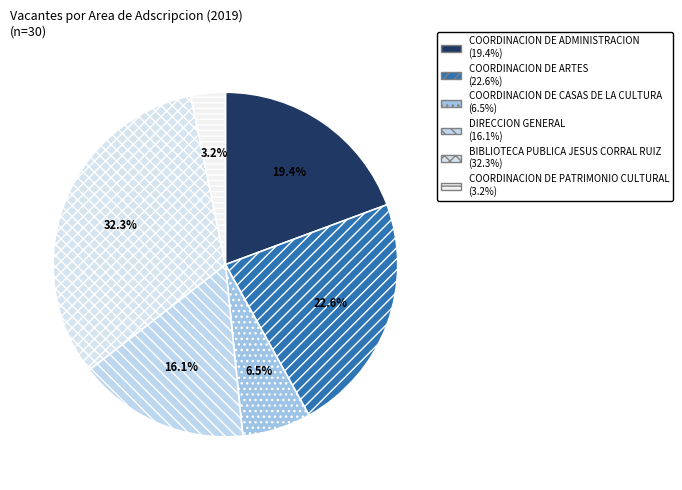

Does any single category account for the majority?

No